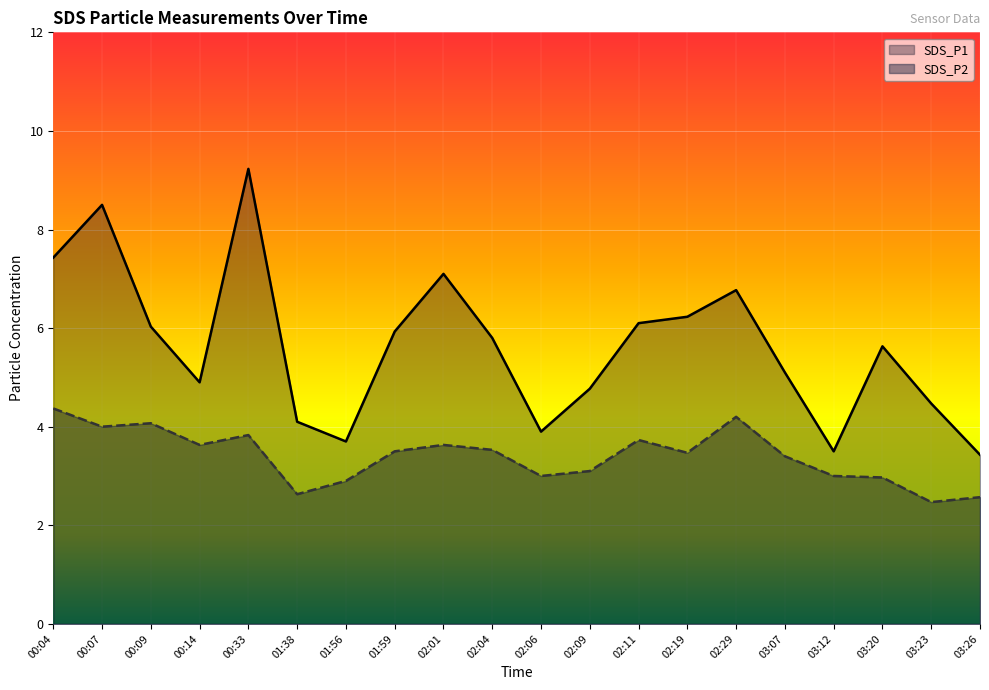

True or false: SDS_P1 has a value of 1.9 at 02:19.

False